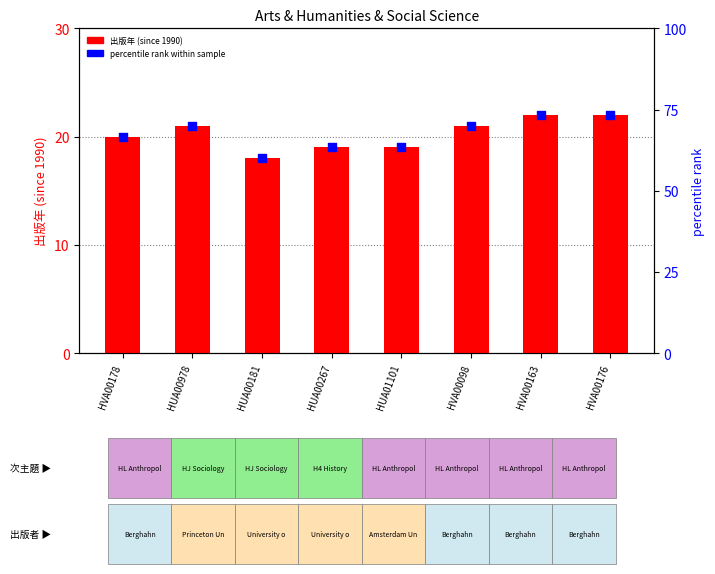

Is the value of 出版年 (since 1990) at HUA00267 greater than the value of percentile rank within sample at HVA00178?

No